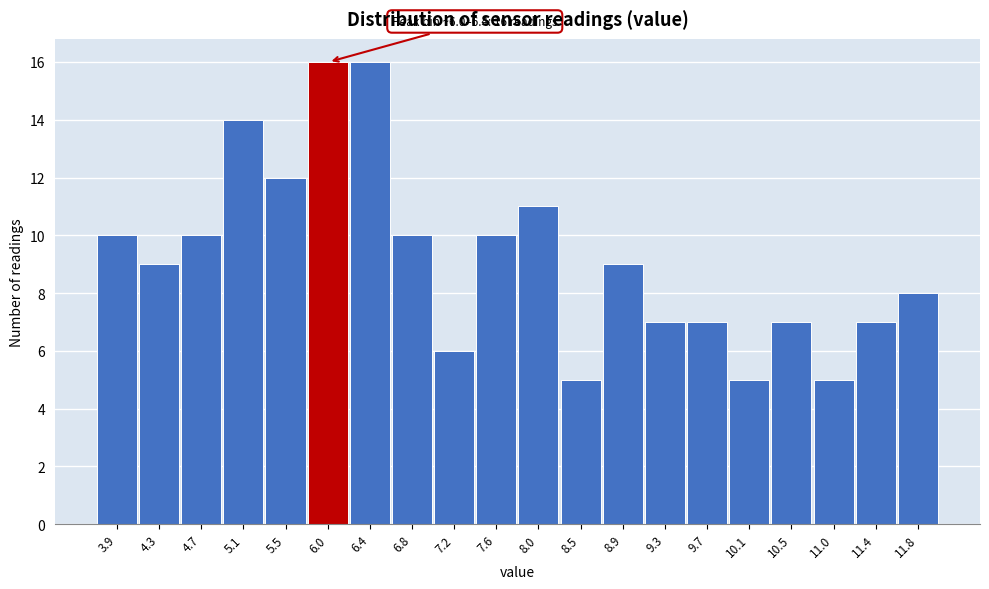

Reading left to right, what are all the values shown in this chart?

10	9	10	14	12	16	16	10	6	10	11	5	9	7	7	5	7	5	7	8